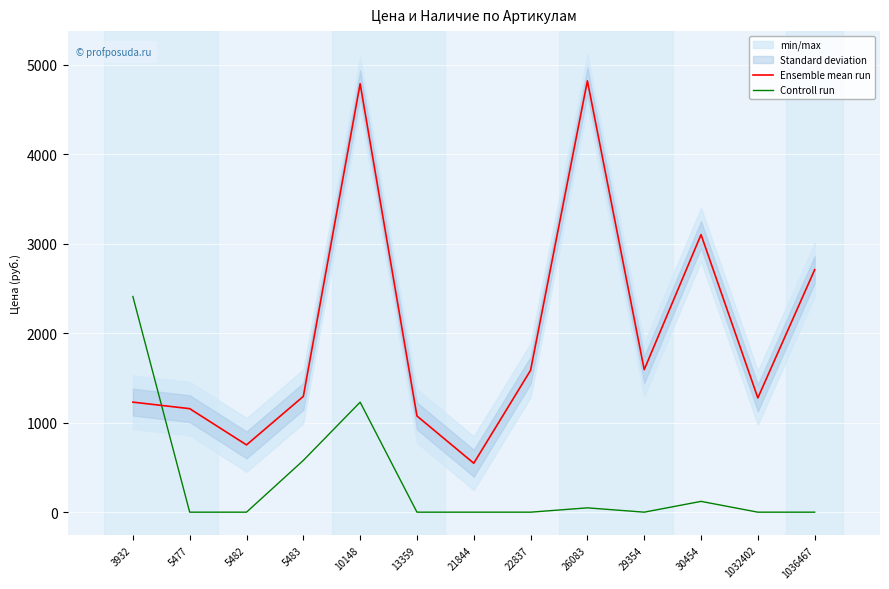

After their last crossing, which series has the higher values: Ensemble mean run or Controll run?

Ensemble mean run